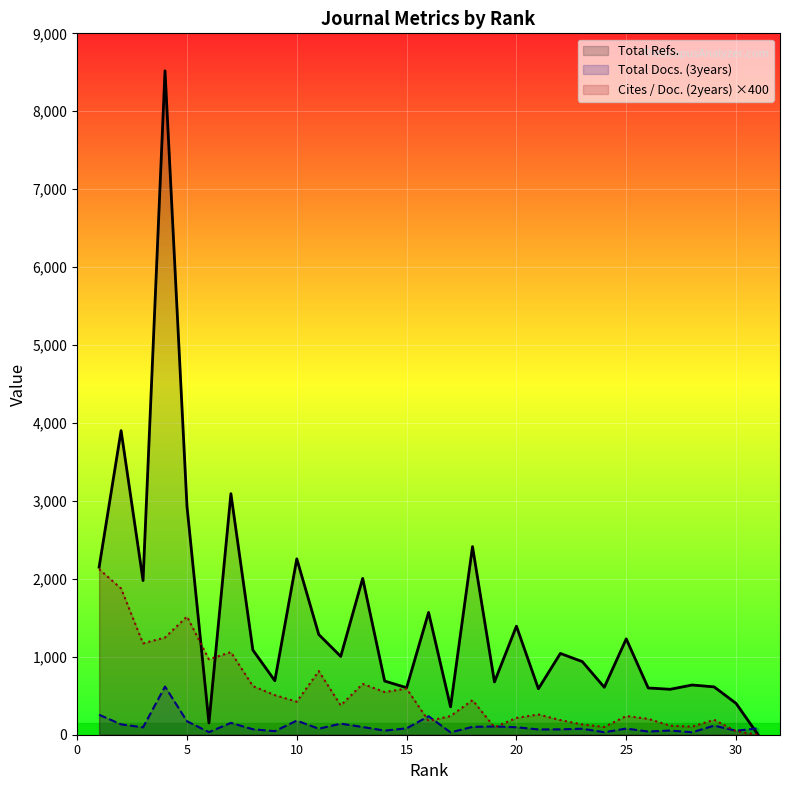

List the labels in order of Cites / Doc. (2years) value, smallest first.

31, 30, 19, 24, 28, 27, 23, 16, 22, 29, 26, 20, 17, 25, 21, 12, 10, 18, 9, 14, 15, 8, 13, 11, 6, 7, 3, 4, 5, 2, 1